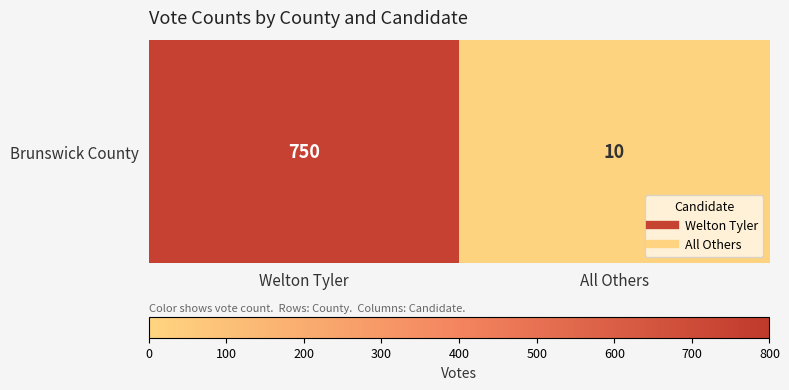

Between All Others and Welton Tyler, which is larger?

Welton Tyler